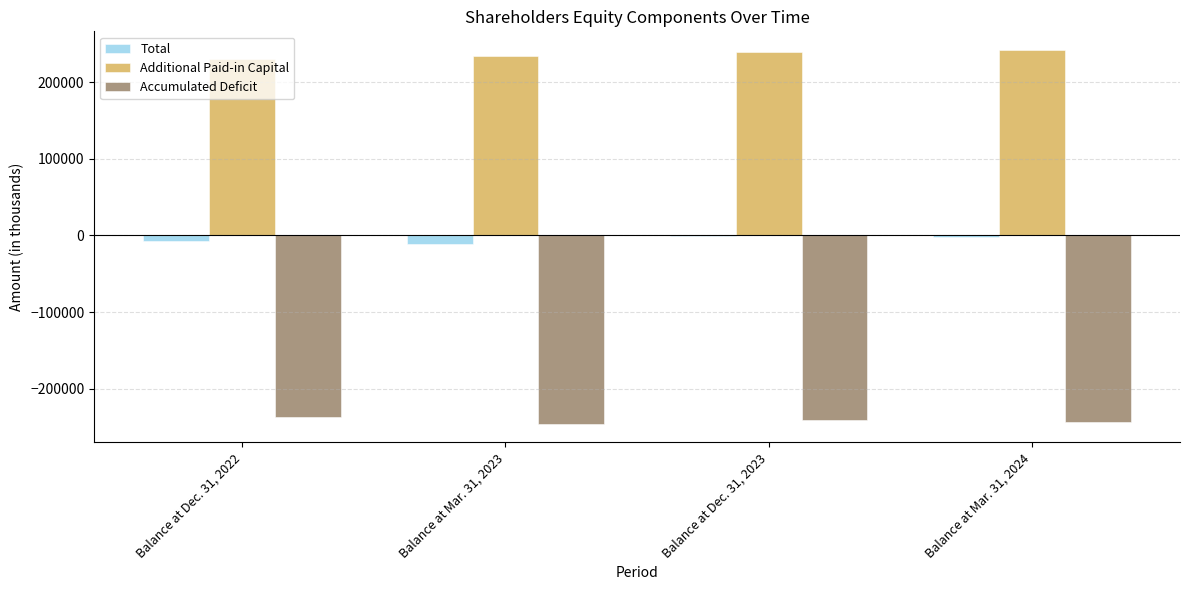

How many Accumulated Deficit values are between -243667 and -236911?

3